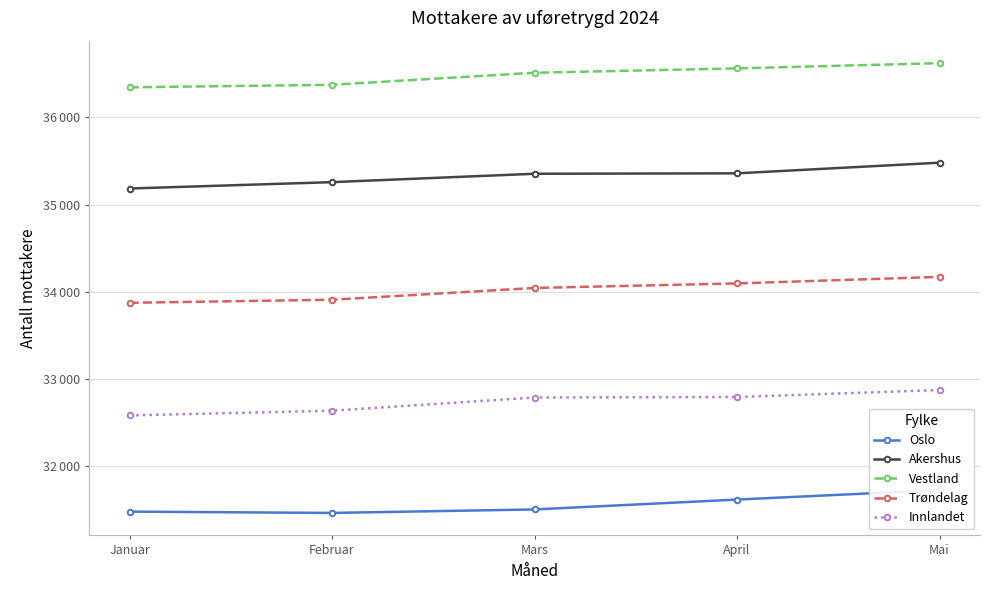

What is the difference between the second highest and second lowest values in the Trøndelag series?

187